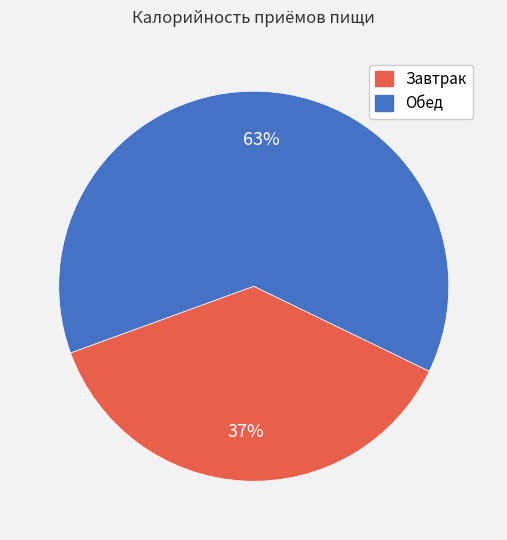

How many segments does this pie chart have?

2